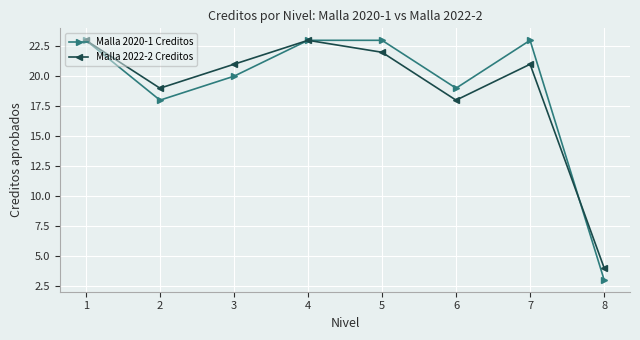

What is the difference between the Malla 2022-2 Creditos values at 1 and 5?

1